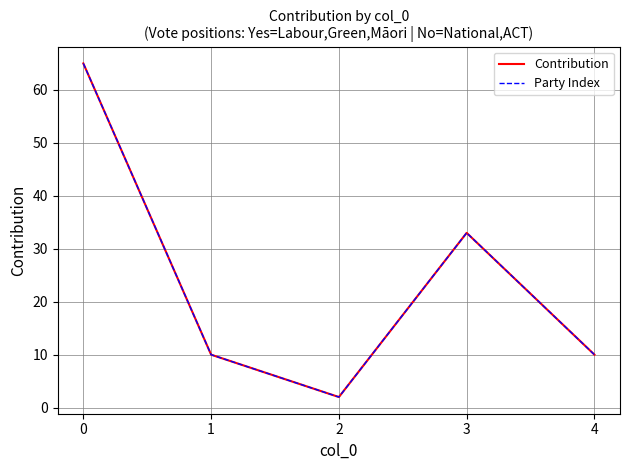

In Contribution, how many points are higher than both neighbors (excluding endpoints)?

1